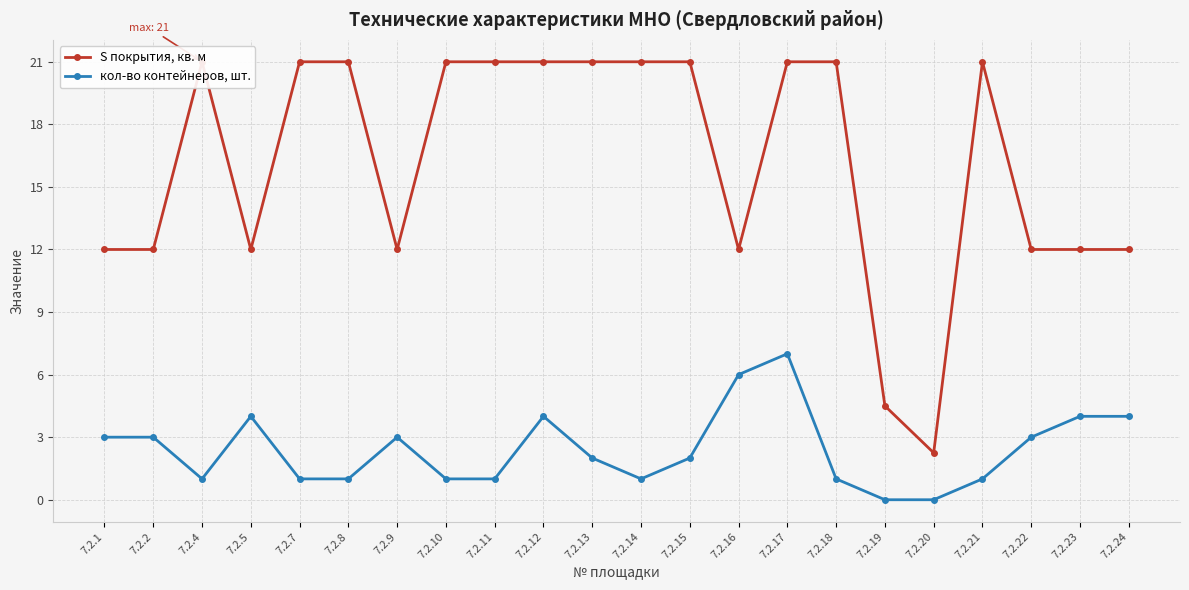

Which category has the lowest value in the кол-во контейнеров, шт. series?

7.2.19